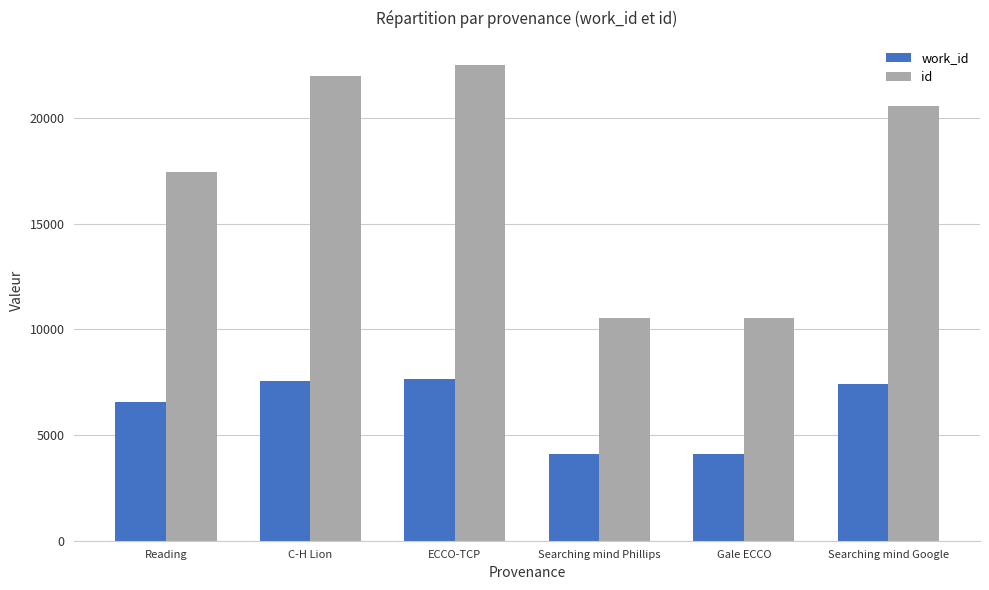

What is the total value across all series at C-H Lion?

29533